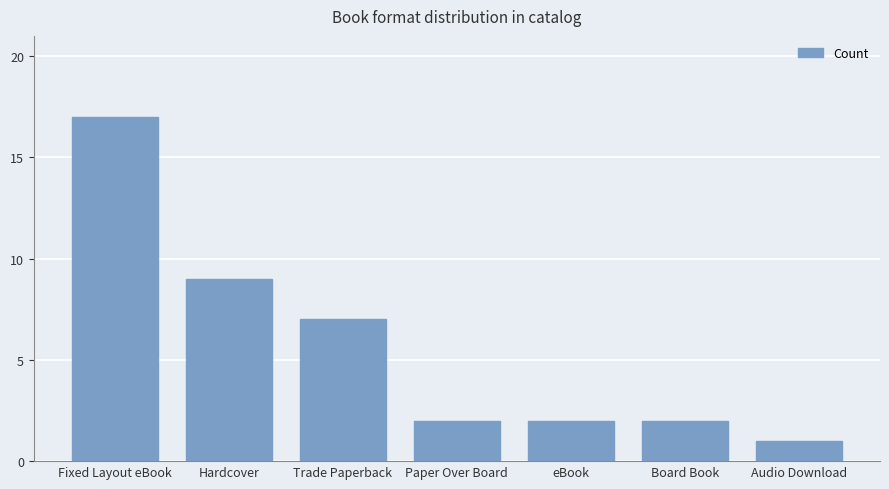

Count the number of categories in the chart.

7